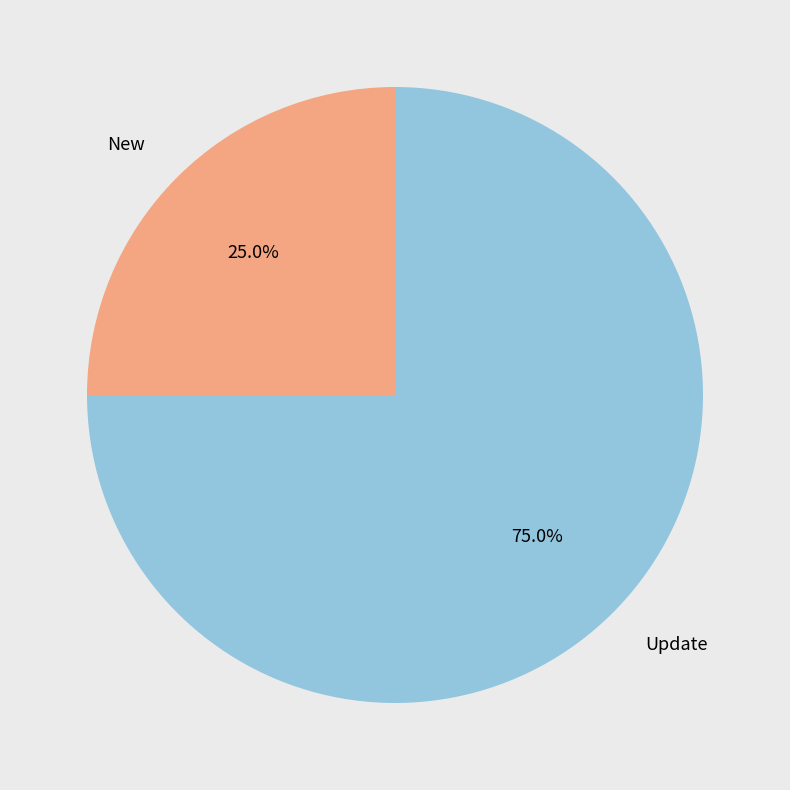

Is New the majority of the pie?

No